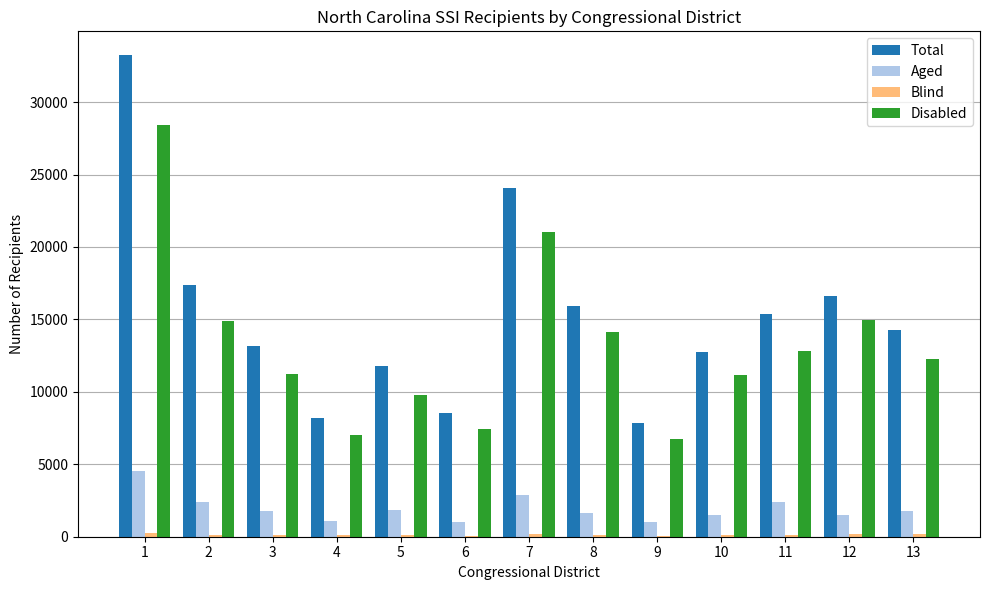

Where is Total nearest to the value 20525?

2